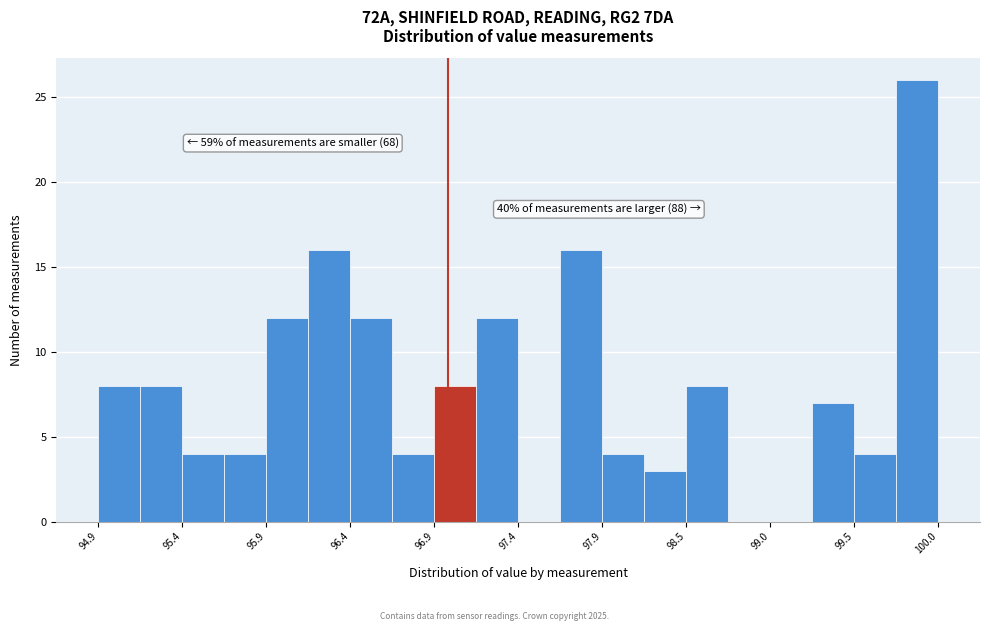

Read against the x-axis, roughly where is the centre of the tallest bar?

99.9